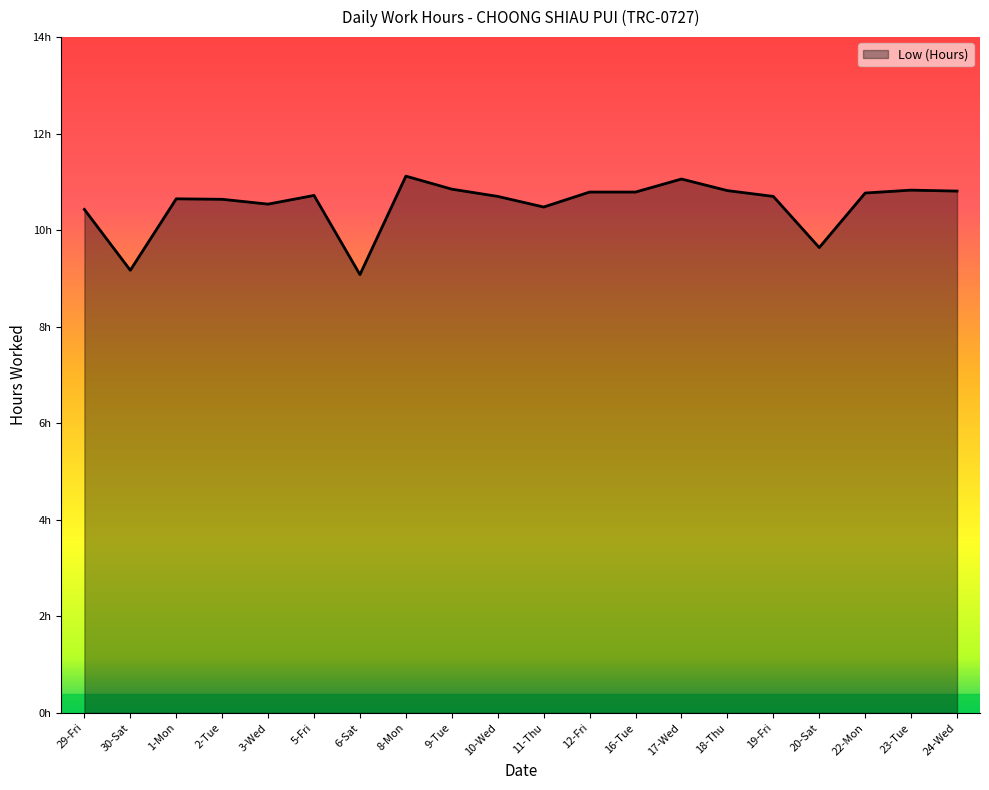

Does the chart display data point markers on the line(s)?

No